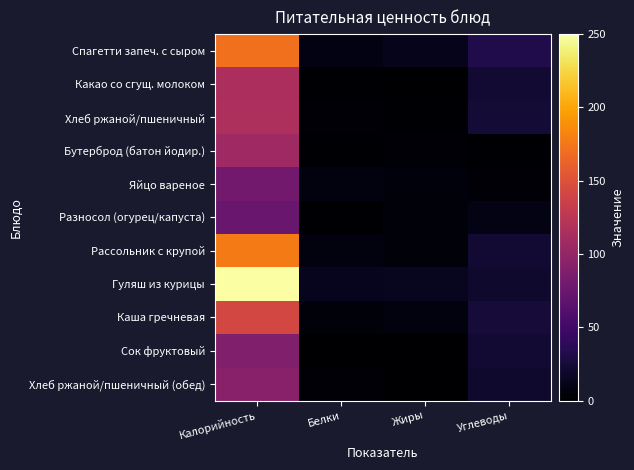

Reading left to right, transcribe all the data shown in this chart.

Спагетти запеч. с сыром: Калорийность=171	Белки=8	Жиры=12	Углеводы=32
Какао со сгущ. молоком: Калорийность=115	Белки=1	Жиры=0	Углеводы=23
Хлеб ржаной/пшеничный: Калорийность=116	Белки=3	Жиры=1	Углеводы=24
Бутерброд (батон йодир.): Калорийность=107	Белки=1	Жиры=3	Углеводы=1
Яйцо вареное: Калорийность=80	Белки=6	Жиры=5	Углеводы=3
Разносол (огурец/капуста): Калорийность=74	Белки=1	Жиры=4	Углеводы=9
Рассольник с крупой: Калорийность=177	Белки=6	Жиры=4	Углеводы=22
Гуляш из курицы: Калорийность=250	Белки=13	Жиры=14	Углеводы=20
Каша гречневая: Калорийность=142	Белки=4	Жиры=6	Углеводы=25
Сок фруктовый: Калорийность=88	Белки=0	Жиры=0	Углеводы=22
Хлеб ржаной/пшеничный (обед): Калорийность=93	Белки=3	Жиры=0	Углеводы=20